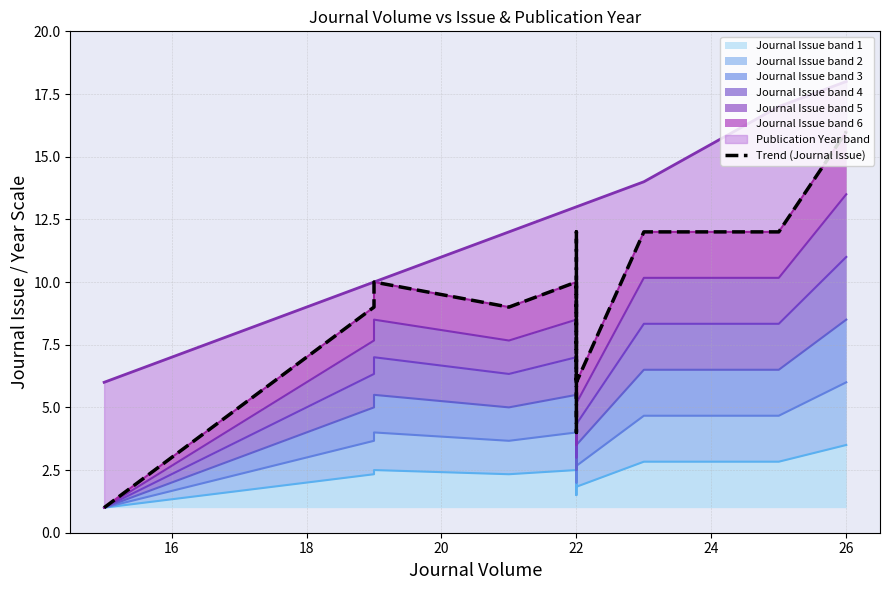

What is the average value?

9